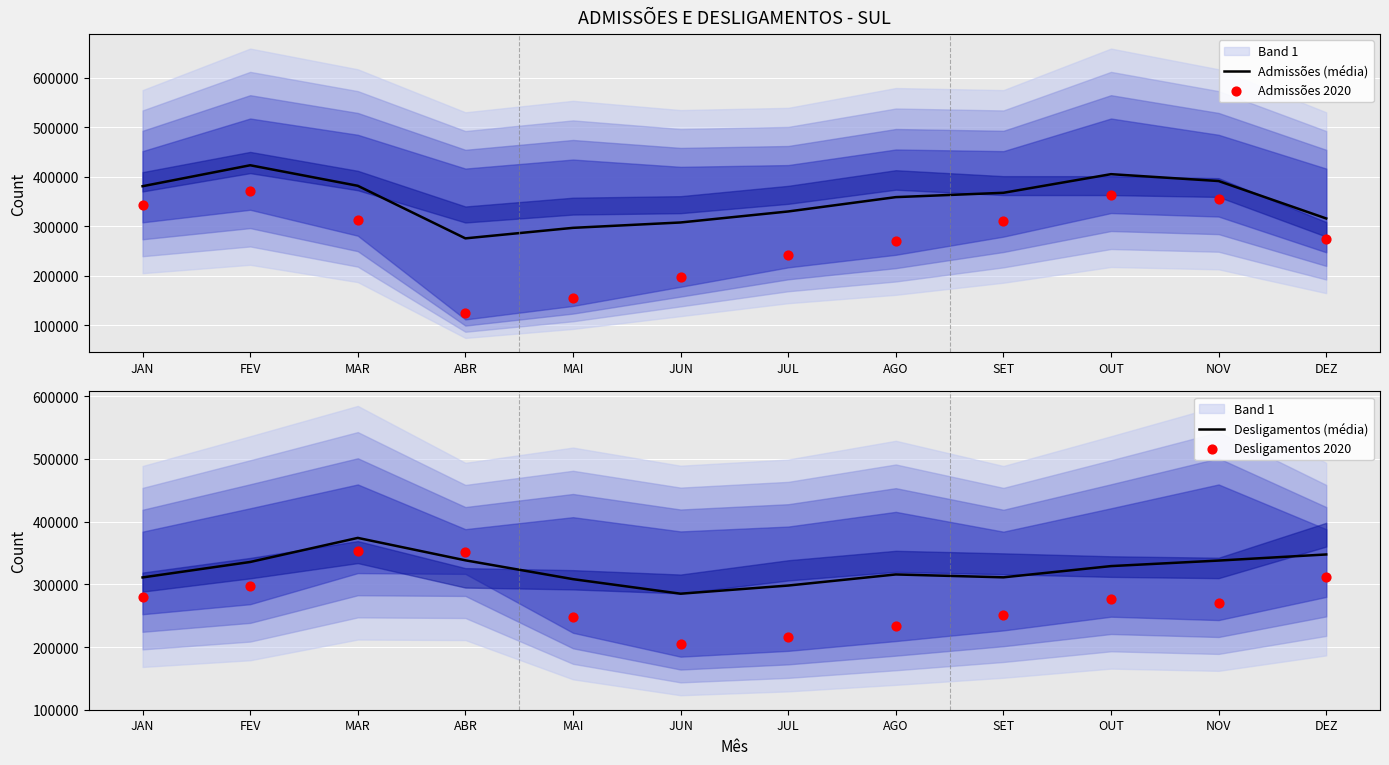

Which series has the largest Y range (max minus min)?

Admissões 2020